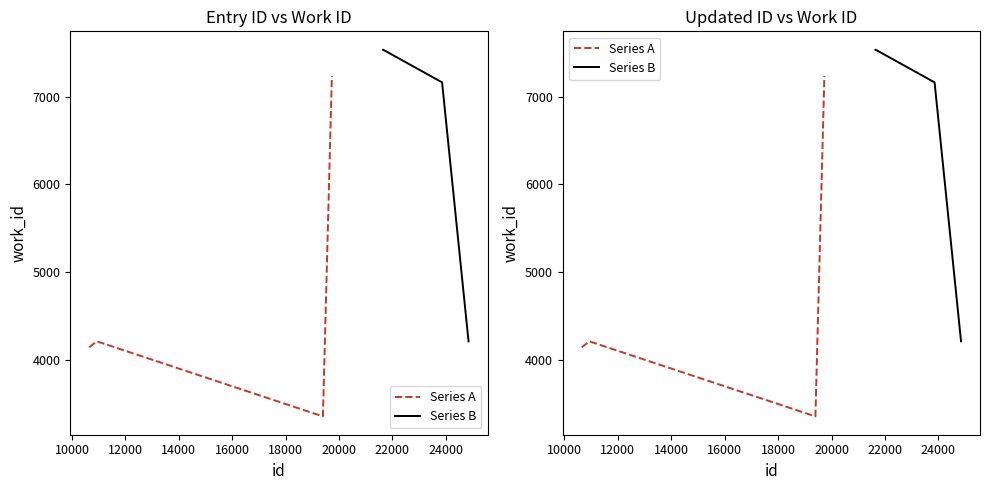

How many interior local valleys does the Series A series have?

1